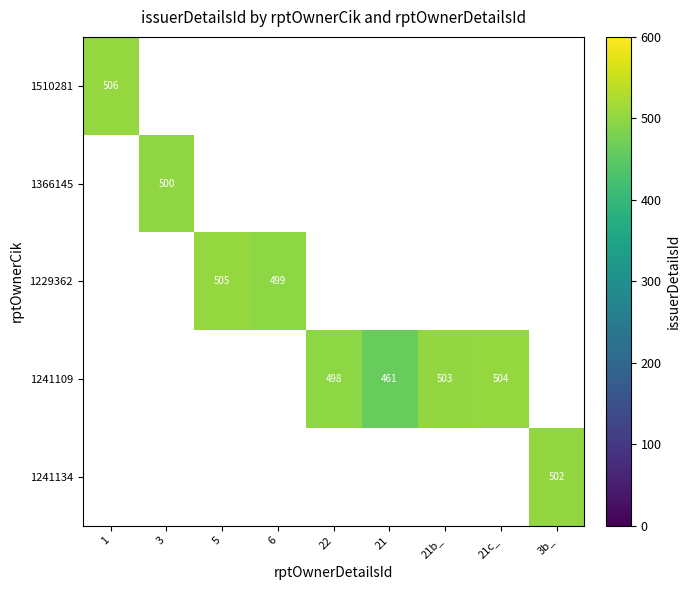

The value of 1229362 at 6 is 499. True or false?

True